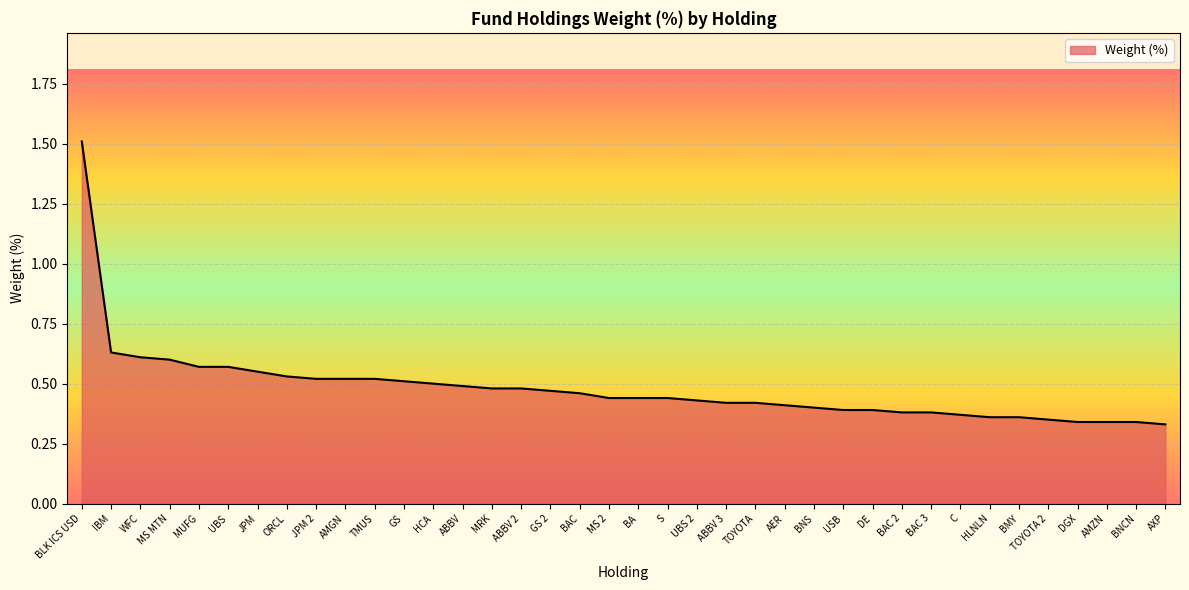

The chart shows a value of 0.6 at UBS. True or false?

True